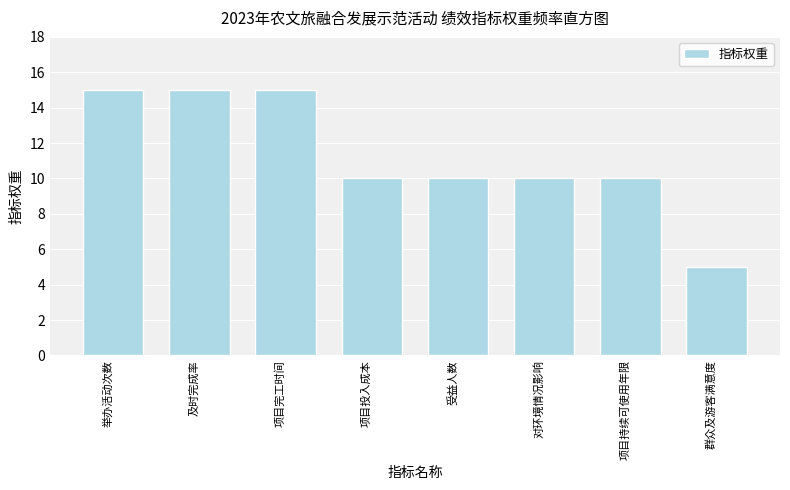

Reading right to left, list all the values displayed in this chart.

群众及游客满意度=5	项目持续可使用年限=10	对环境情况影响=10	受益人数=10	项目投入成本=10	项目完工时间=15	及时完成率=15	举办活动次数=15